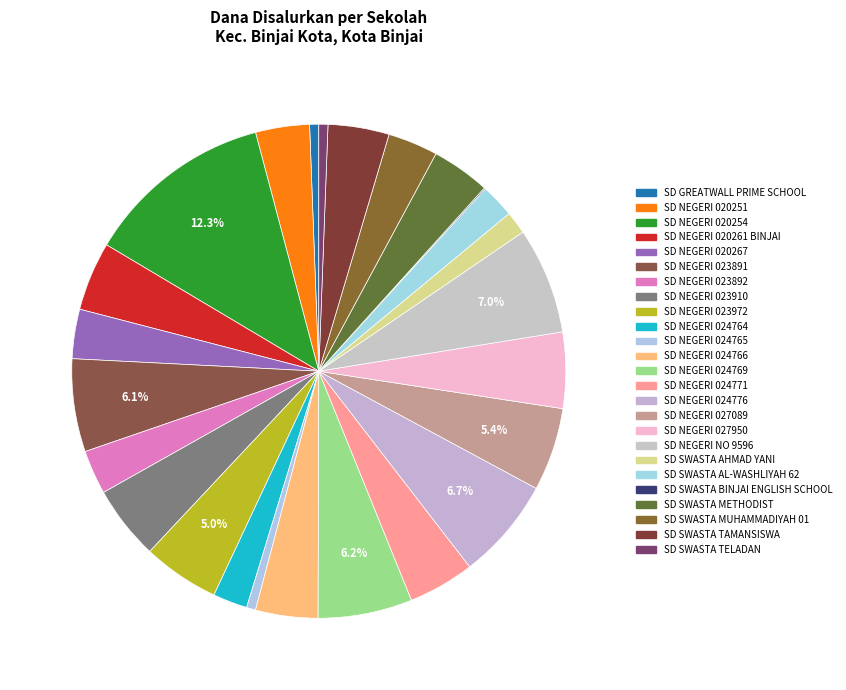

What is the largest slice in the pie chart?

SD NEGERI 020254